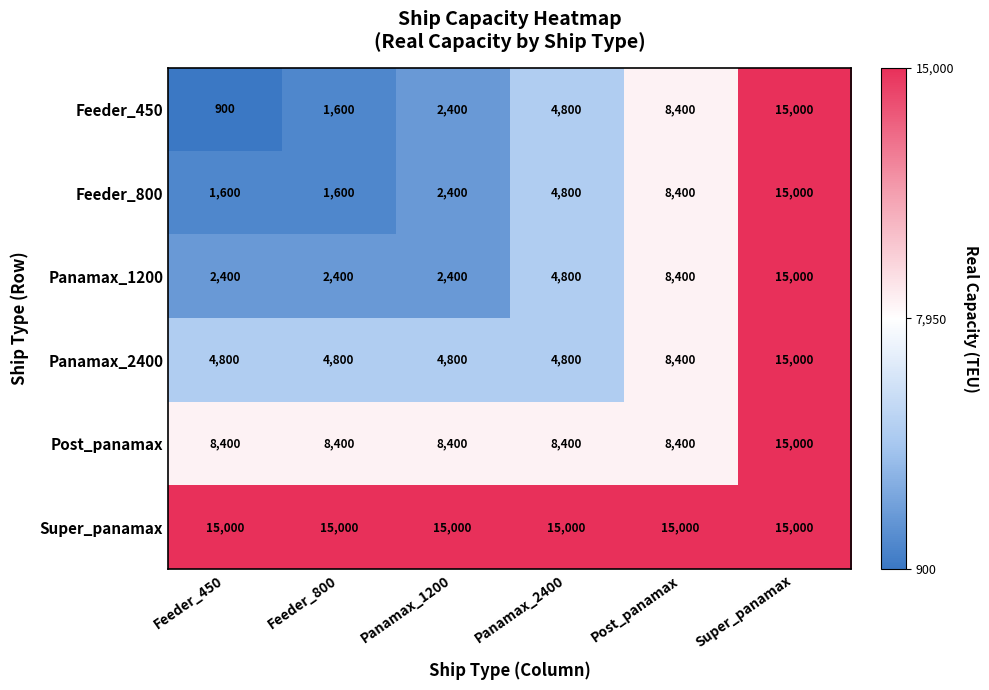

Rank the categories by Feeder_450 value from highest to lowest.

Super_panamax, Post_panamax, Panamax_2400, Panamax_1200, Feeder_800, Feeder_450